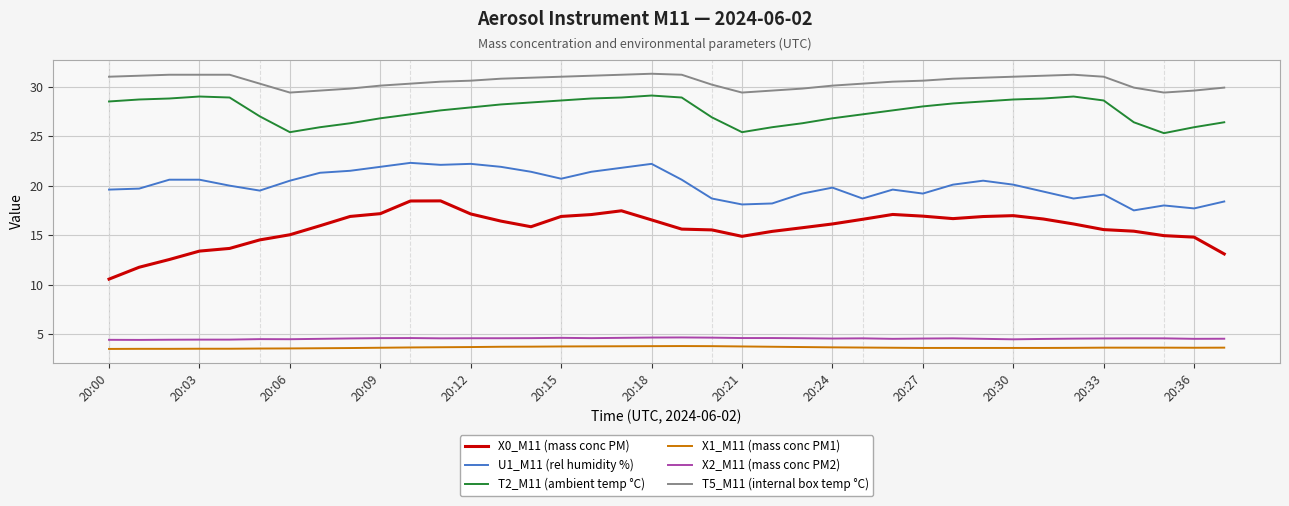

True or false: X0_M11 (mass conc PM) and U1_M11 (rel humidity %) cross at least once.

False